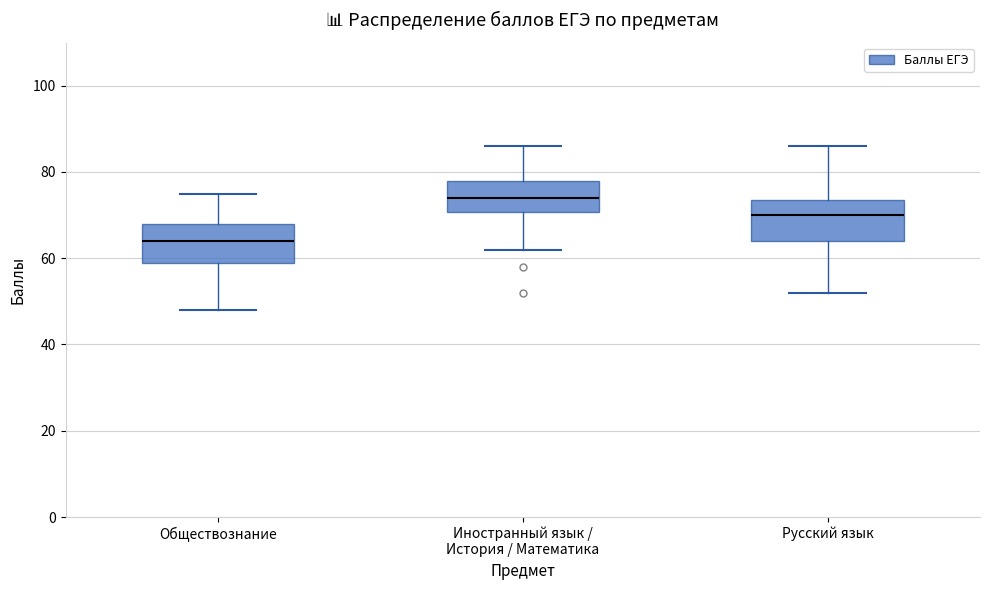

Reading left to right, transcribe this box plot: for each box, give where its median line is, the range the box spans, and where its two whiskers end, as read against the y-axis. The values are not printed on the chart, so give them approximately, as read against the axis.

Обществознание: median 64, box 60 to 68, whiskers 48 to 76
Иностранный язык / История / Математика: median 74, box 70 to 78, whiskers 62 to 86
Русский язык: median 70, box 64 to 74, whiskers 52 to 86